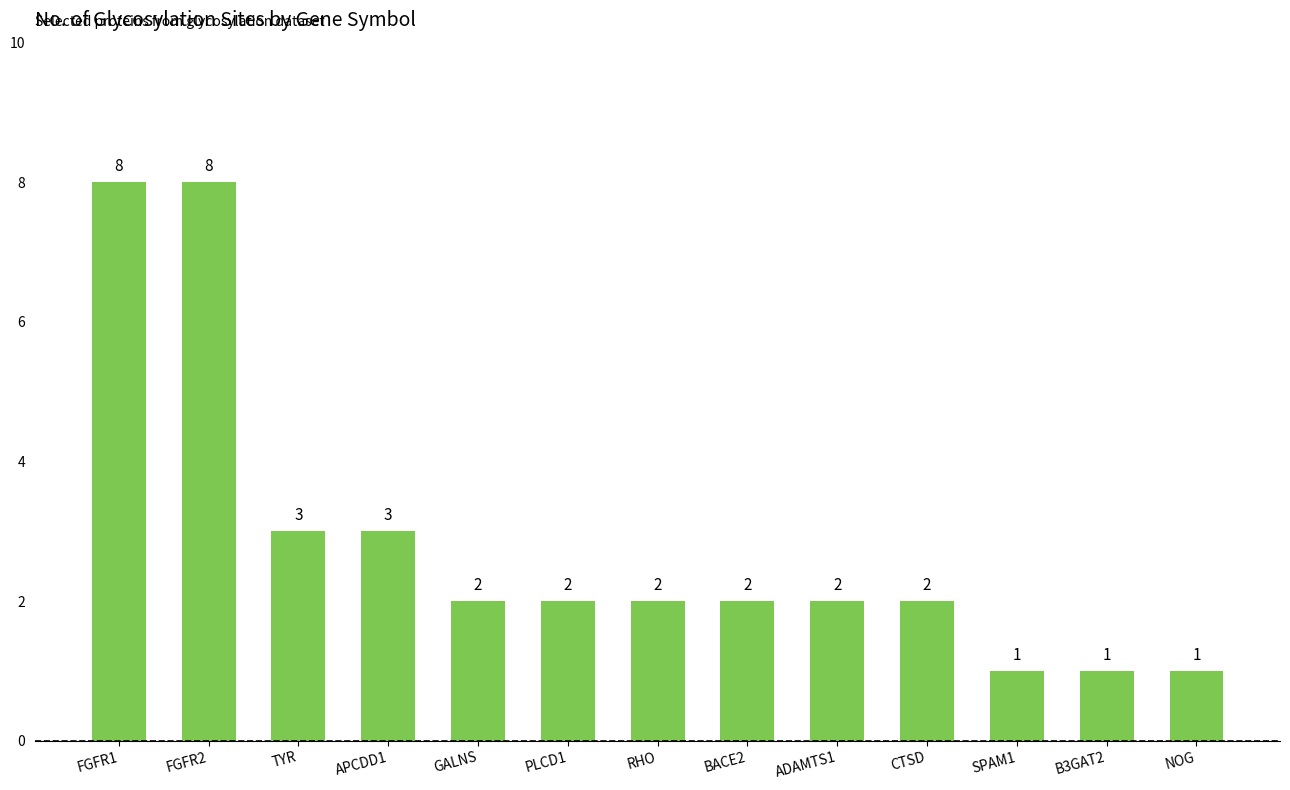

What is the change in value from FGFR2 to ADAMTS1?

-6